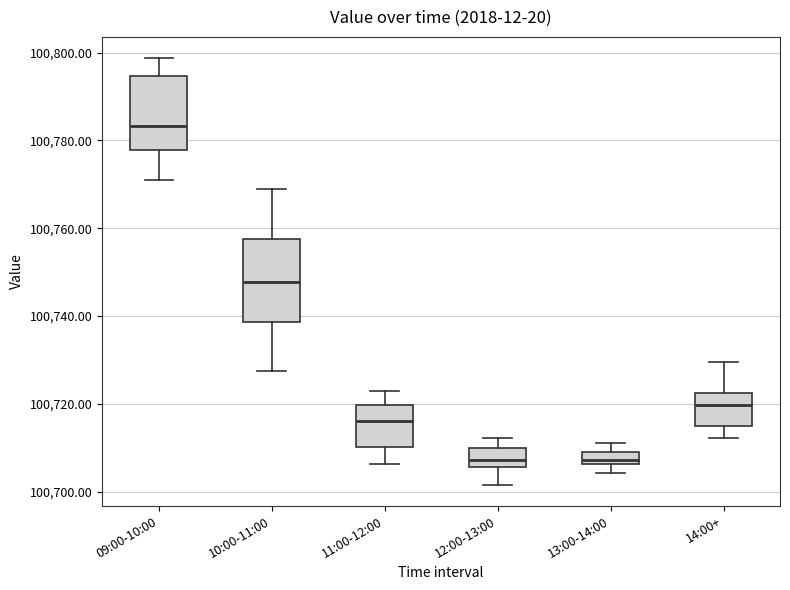

Which box's median line is the highest?

09:00-10:00